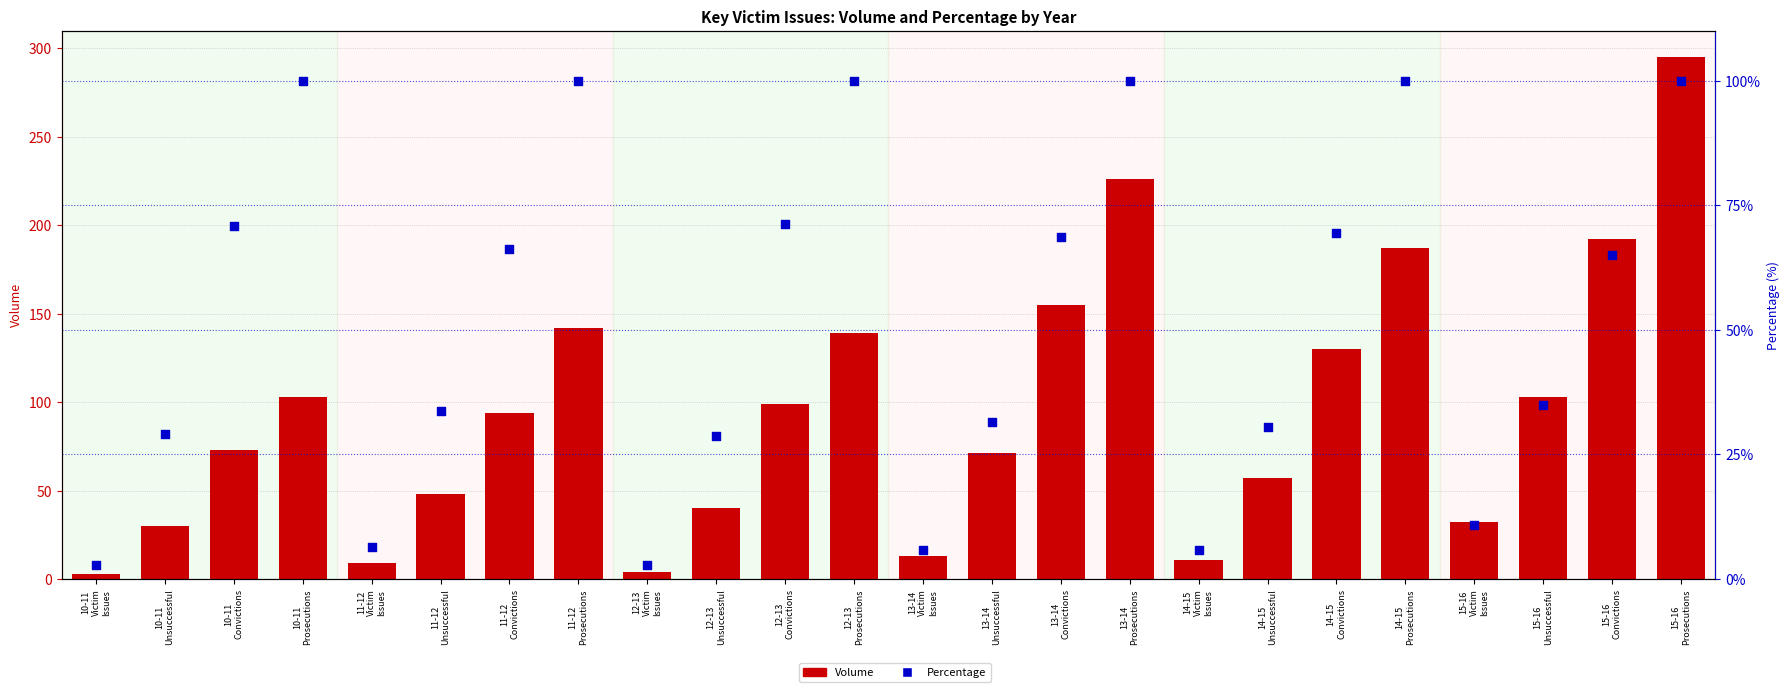

Which series reaches the maximum Y coordinate?

Volume